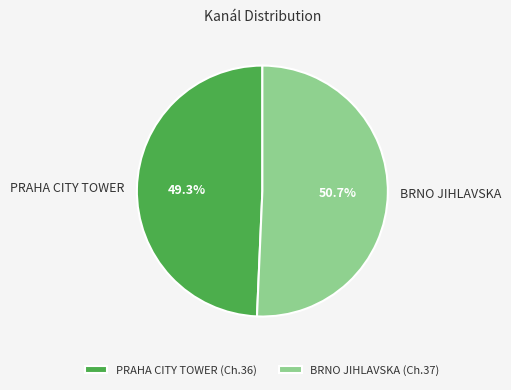

Is it true that BRNO JIHLAVSKA is 51% of the pie?

True